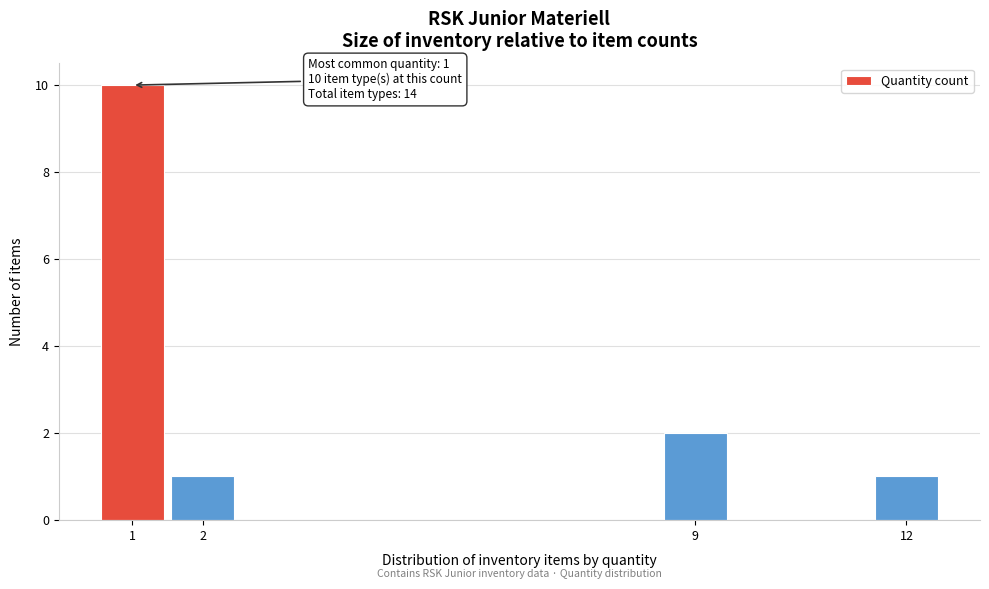

Over which range of the x-axis is the bar tallest?

0.5 to 1.5